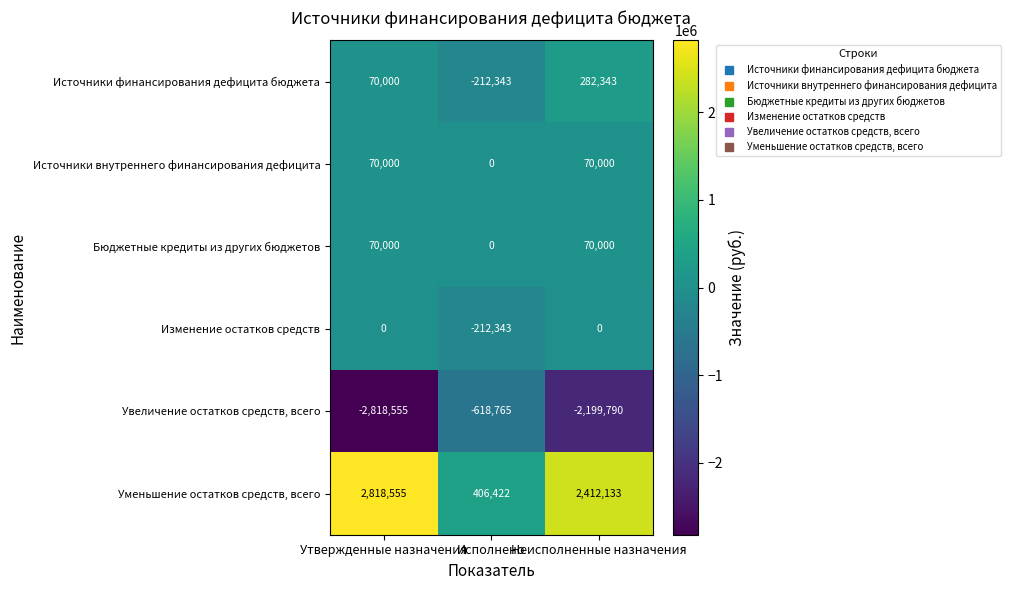

Which series has the largest total across all categories?

Уменьшение остатков средств, всего